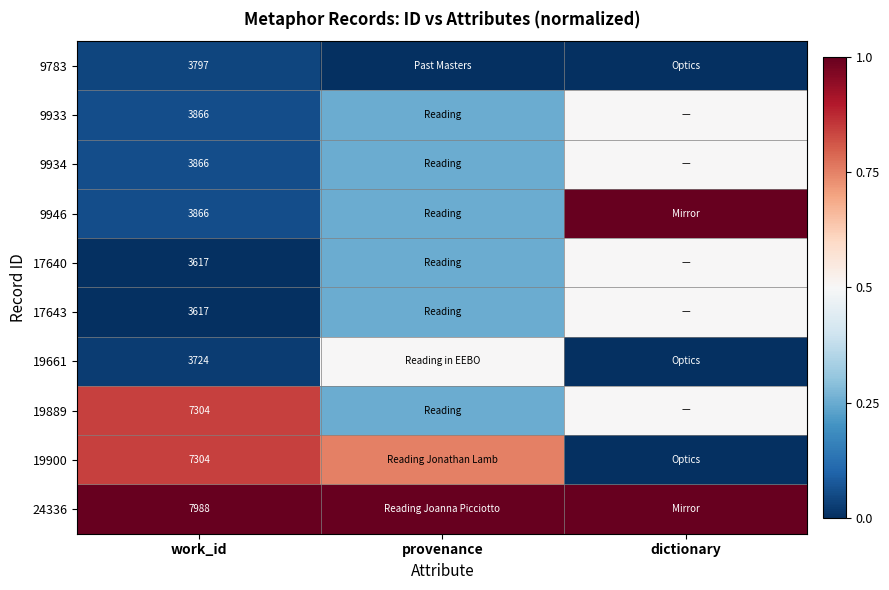

What is the highest value of the 19889 series?

0.8